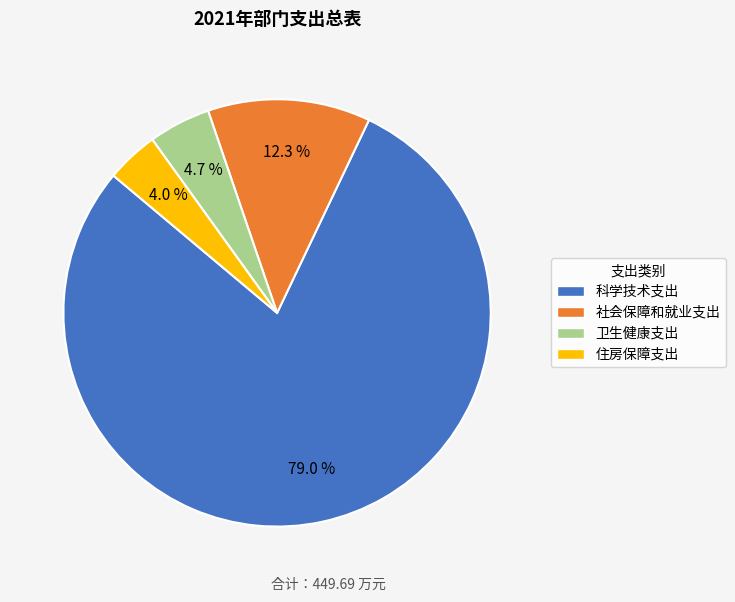

Which category has the biggest portion of the pie?

科学技术支出